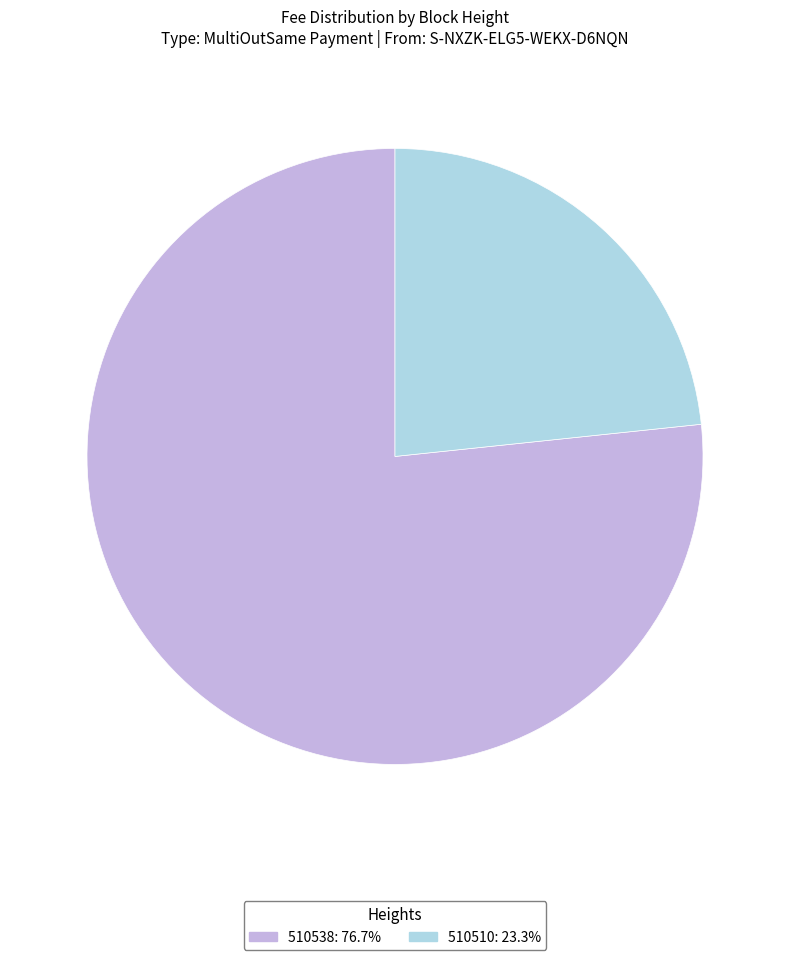

Do 510538 and 510510 together represent more than half of the pie?

Yes